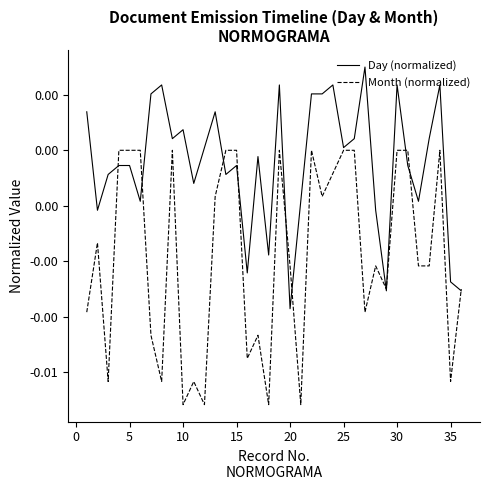

Is this an area chart (filled region under the line)?

No